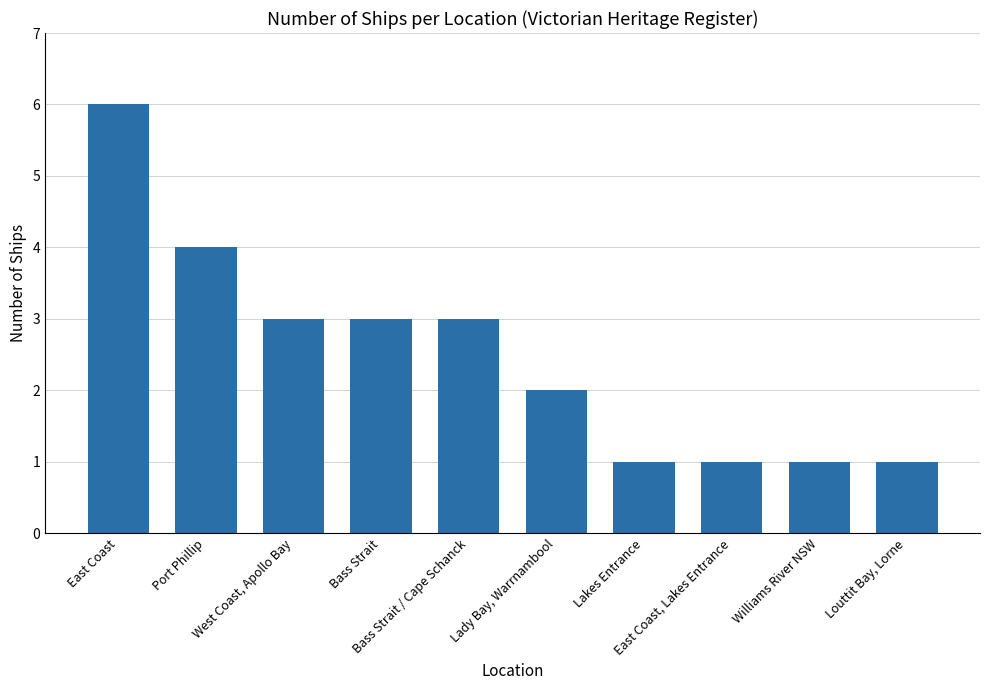

True or false: the data shows 0 at East Coast, Lakes Entrance.

False